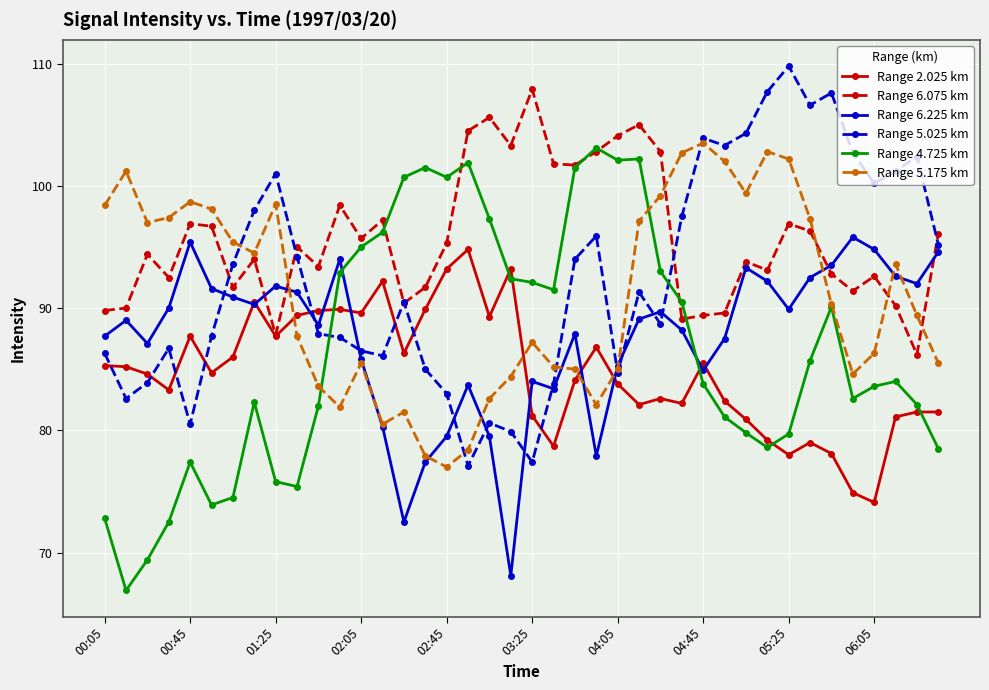

True or false: Range 5.175 km has more than 0 interior local peaks.

True